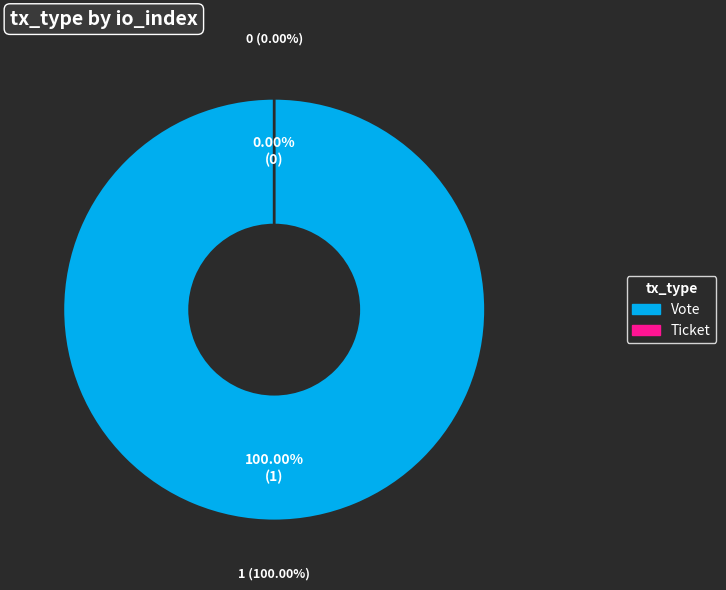

Is it true that Ticket (io_index=0) is 10% of the pie?

False